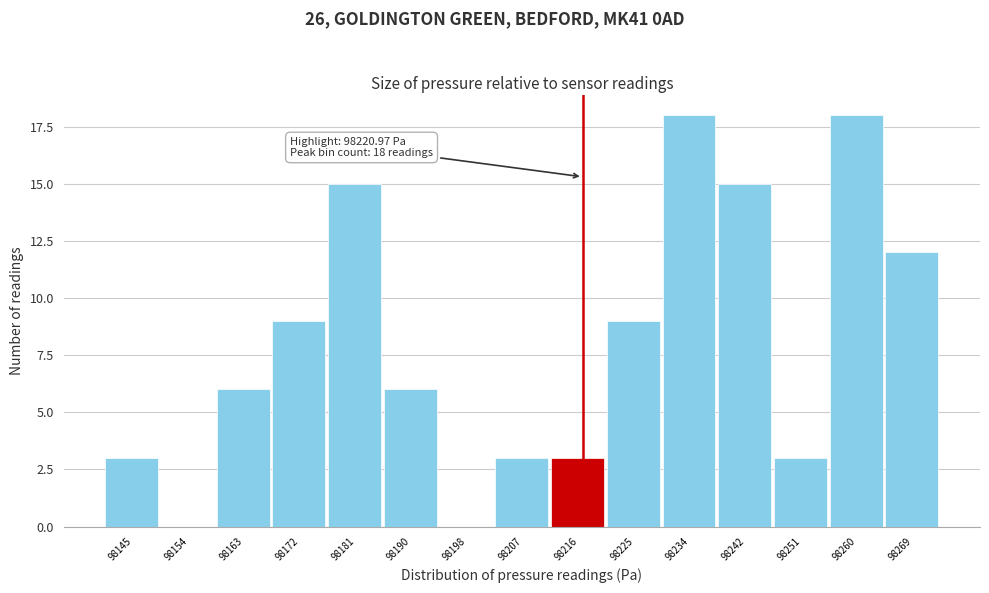

Reading left to right, what are all the values shown in this chart?

98145=3	98154=0	98163=6	98172=9	98181=15	98190=6	98198=0	98207=3	98216=3	98225=9	98234=18	98242=15	98251=3	98260=18	98269=12